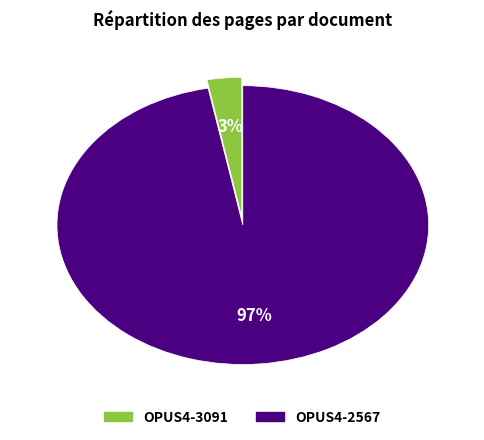

Do OPUS4-3091 and OPUS4-2567 together represent more than half of the pie?

Yes